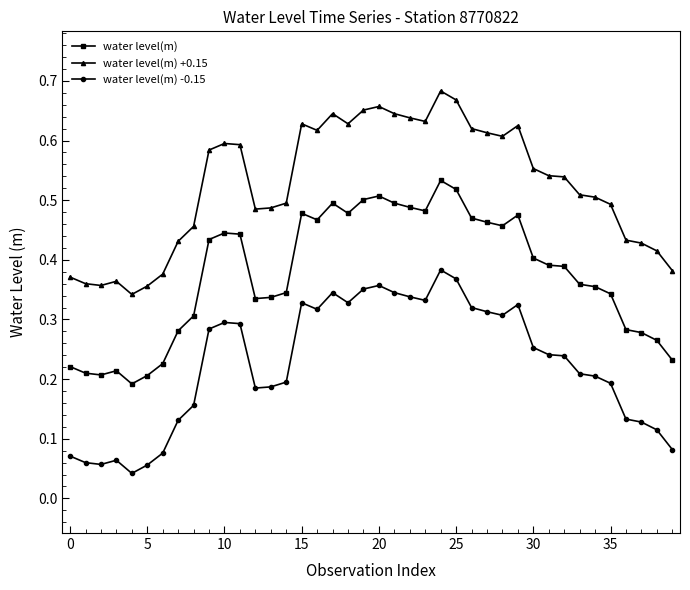

How many lines are shown in the chart?

3